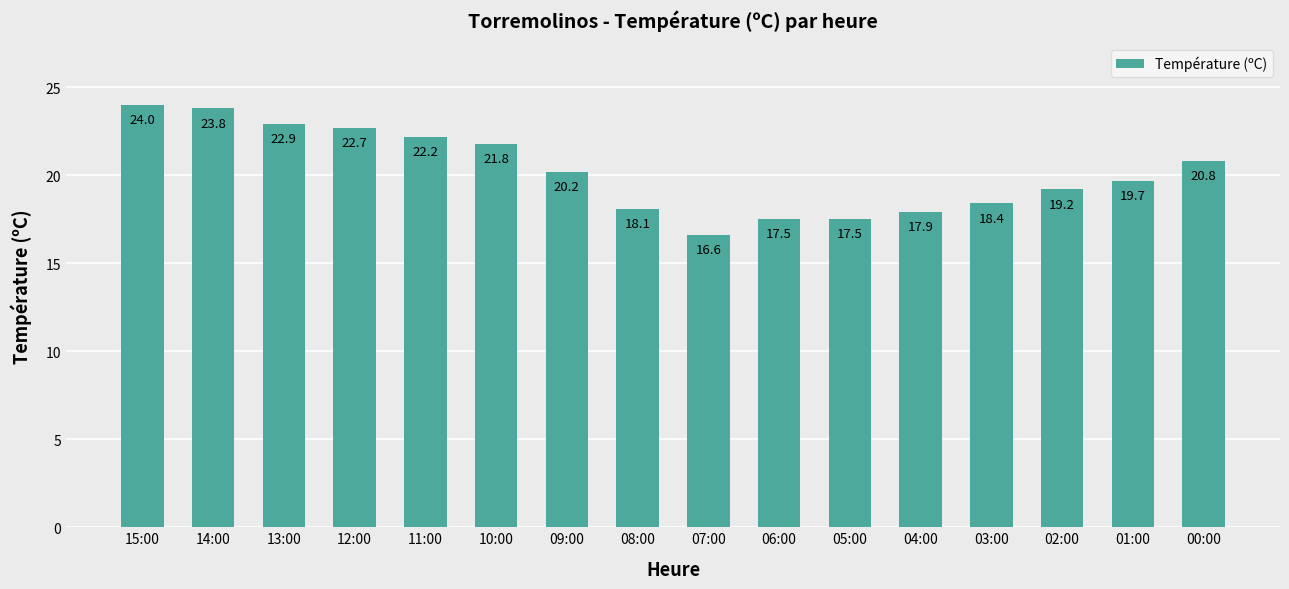

Which category has the lowest value across all series?

07:00